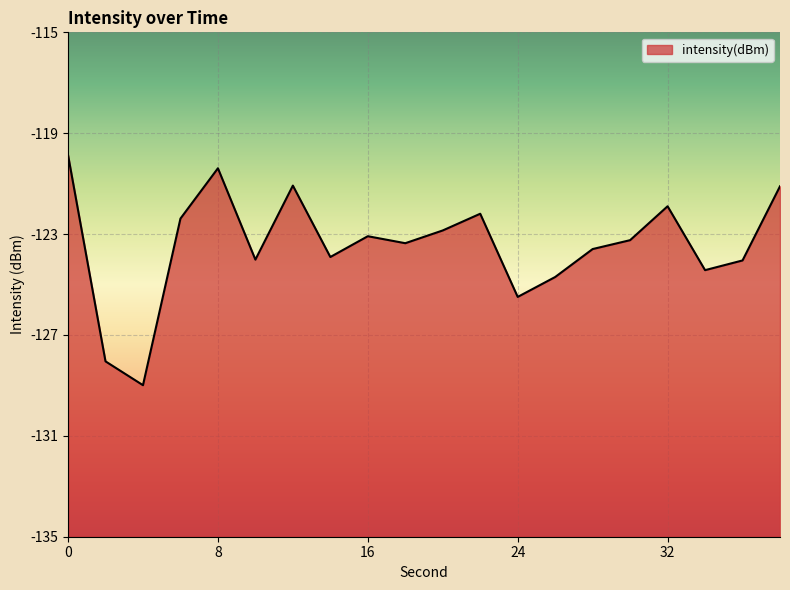

Rank the categories by value from highest to lowest.

0, 8, 12, 38, 32, 22, 6, 20, 16, 30, 18, 28, 14, 10, 36, 34, 26, 24, 2, 4